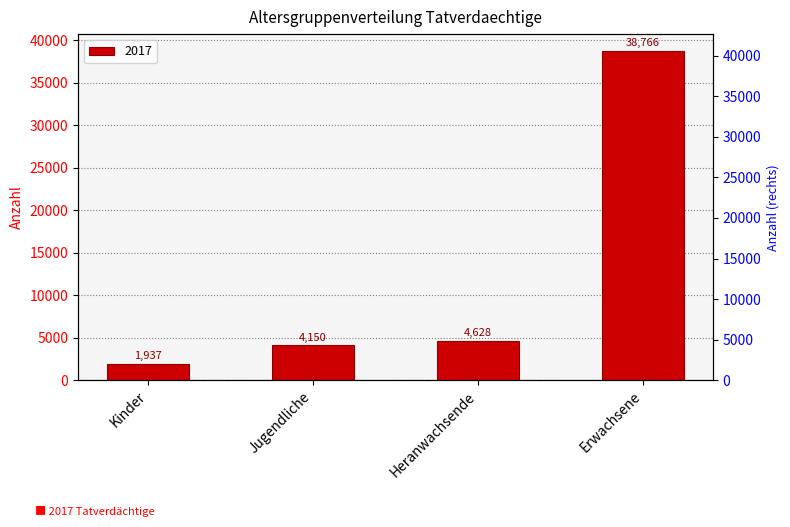

The value at Erwachsene is 7915. True or false?

False